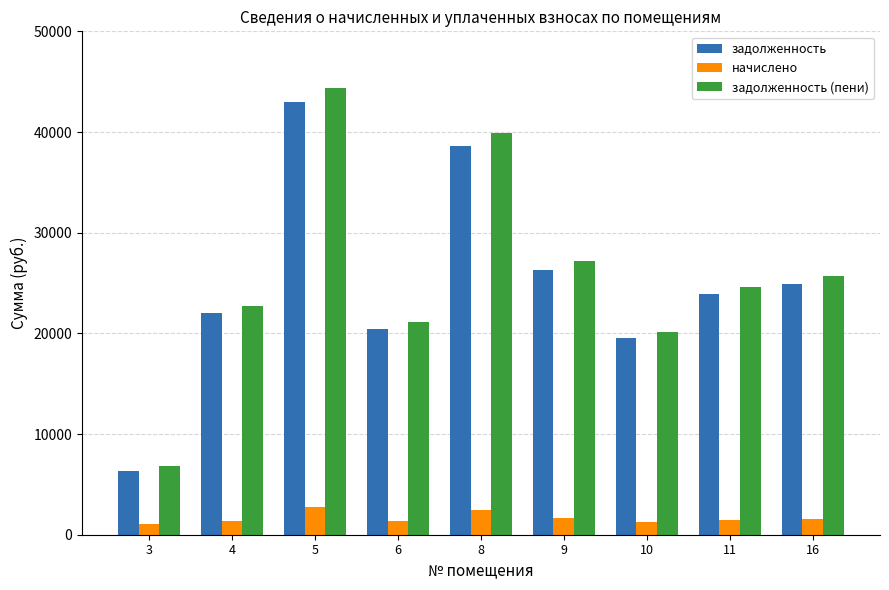

What is the maximum value for задолженность (пени)?

44351.9